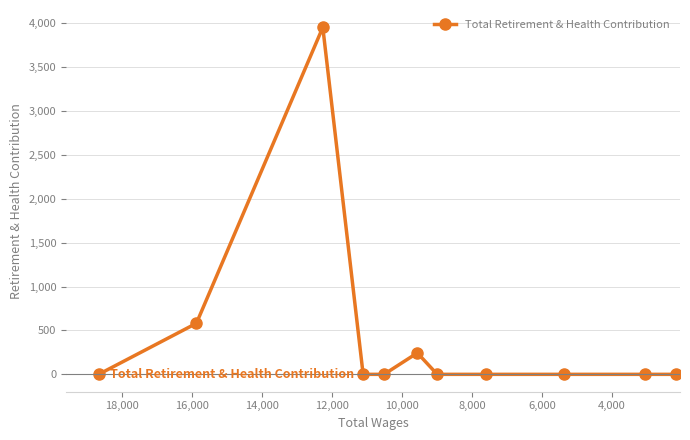

The chart shows a value of 283 at 4,000. True or false?

False